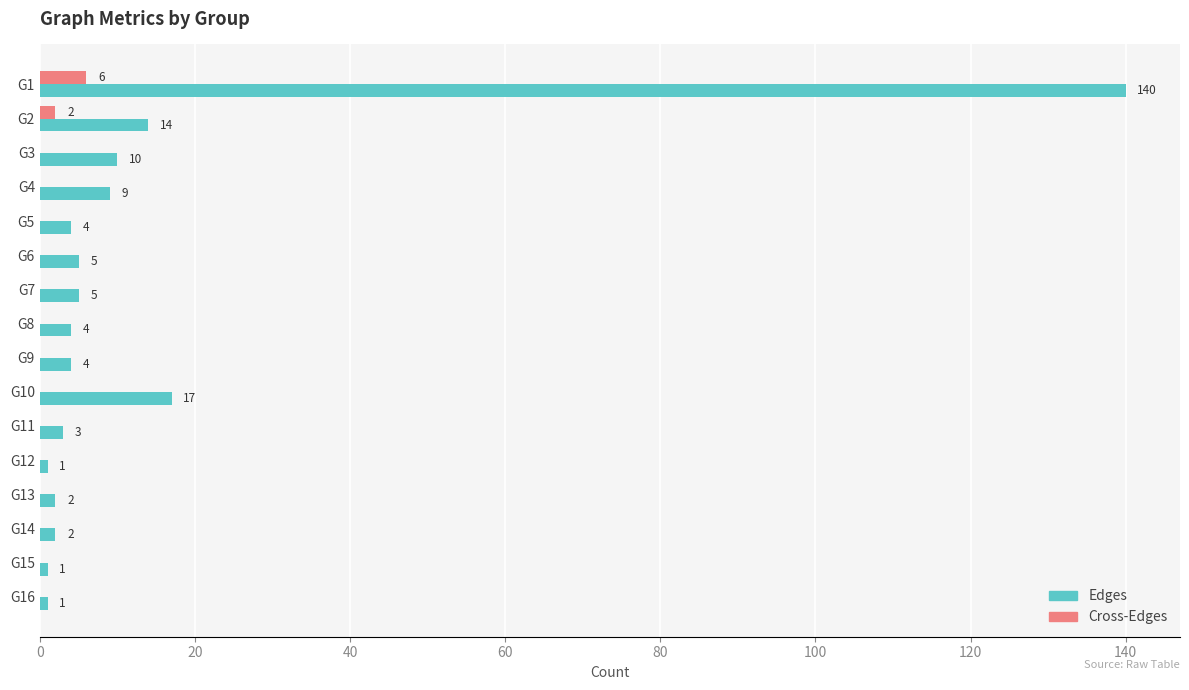

How many values in the Cross-Edges series exceed 0?

2